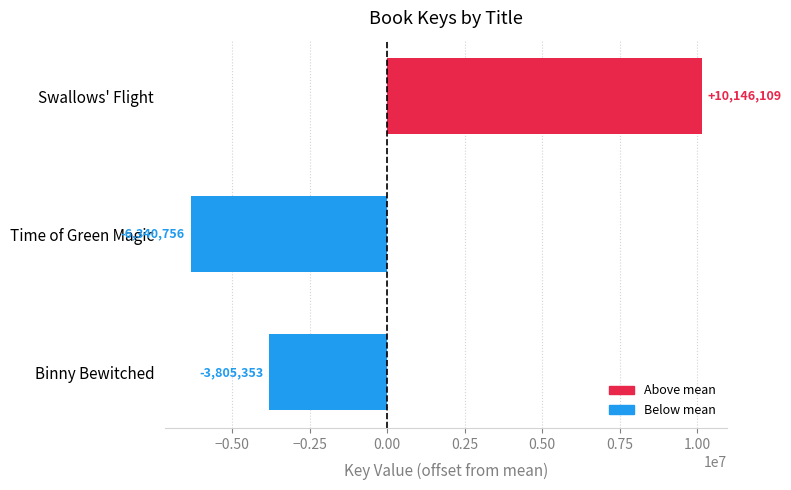

How many values are below zero?

2